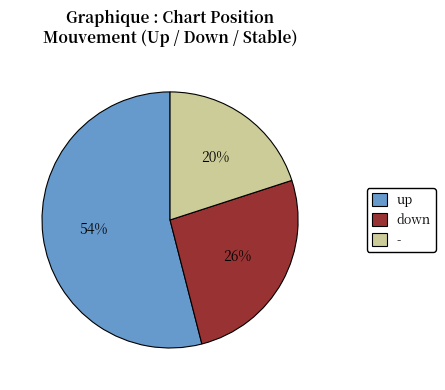

True or false: - accounts for 20% of the total.

True